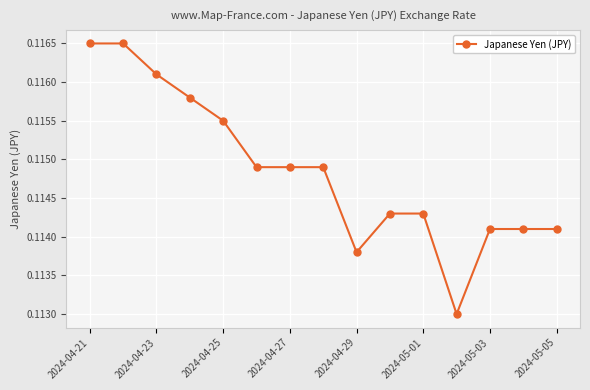

How many values are between 0 and 1?

15